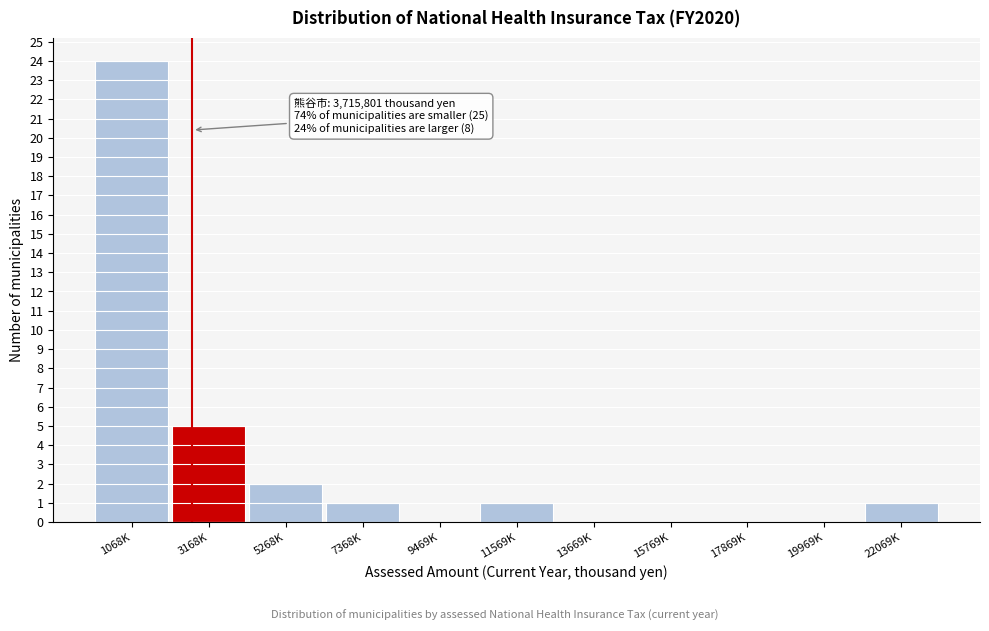

Reading right to left, list all the values displayed in this chart.

22069K=1	19969K=0	17869K=0	15769K=0	13669K=0	11569K=1	9469K=0	7368K=1	5268K=2	3168K=5	1068K=24